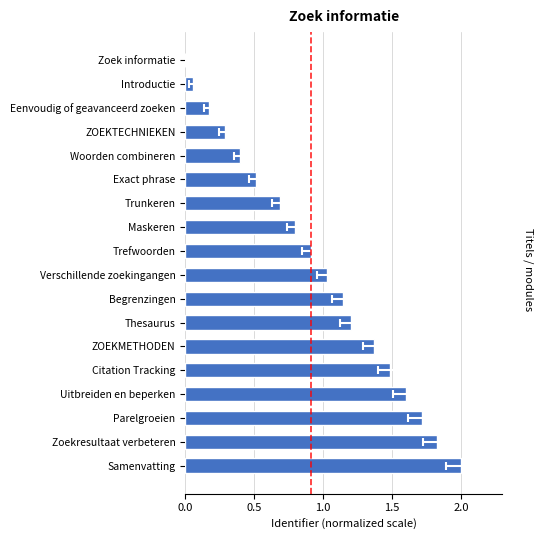

What is the value of the 5th bar from the left?

1.5